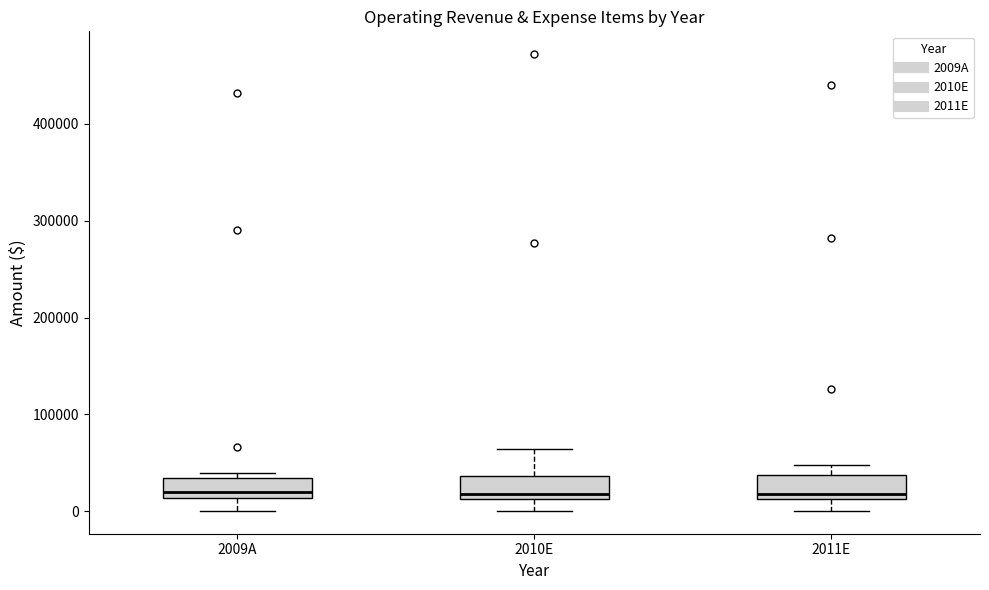

Where is the upper edge of the box for 2011E on the y-axis? The values are not printed on the chart, so give them approximately, as read against the axis.

40000